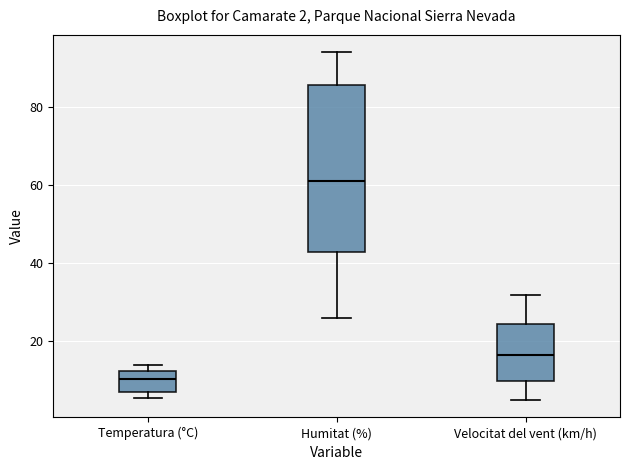

Comparing the boxes themselves (not the whiskers), which one is the tallest?

Humitat (%)